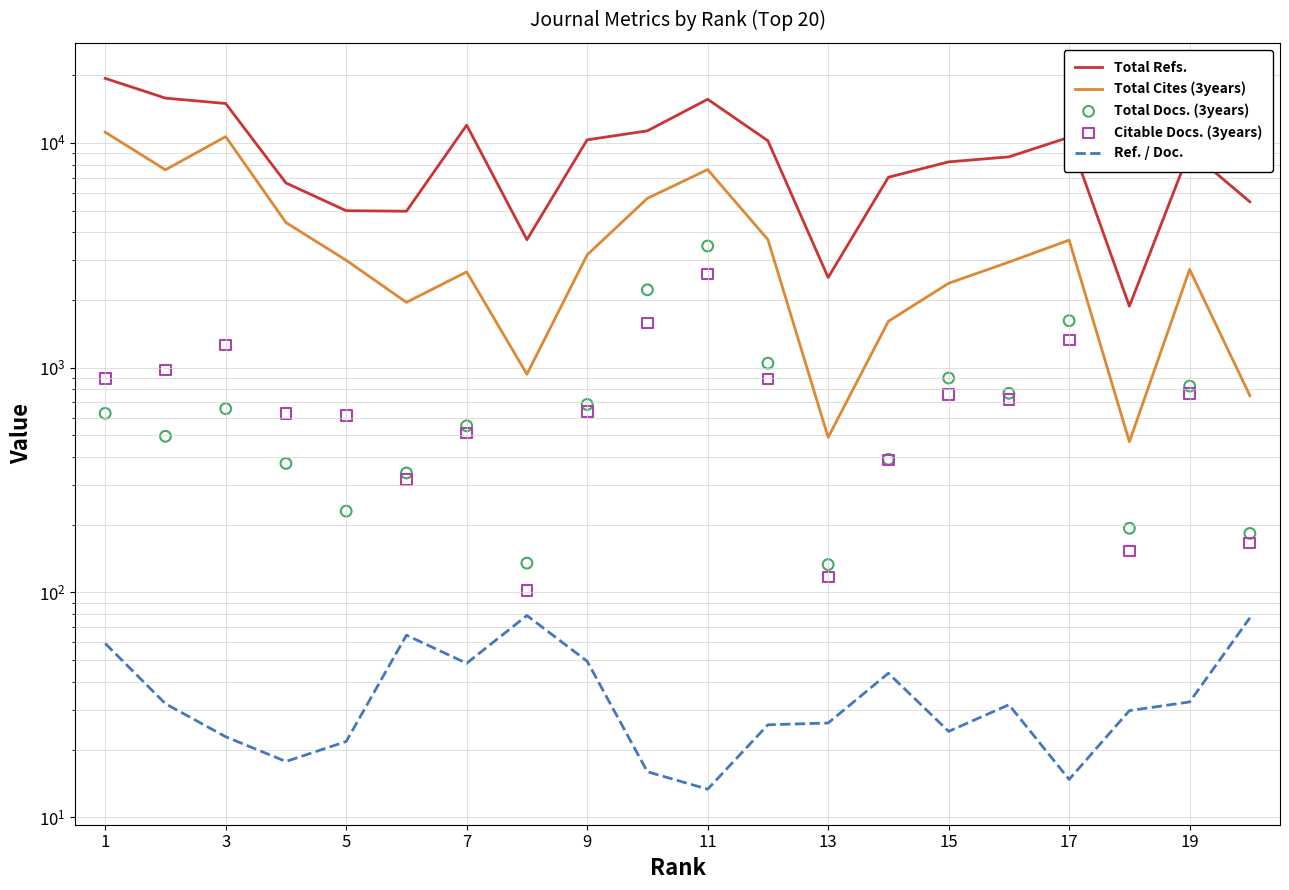

What are all the series names shown in the legend?

Total Refs., Total Cites (3years), Ref. / Doc., Total Docs. (3years), Citable Docs. (3years)